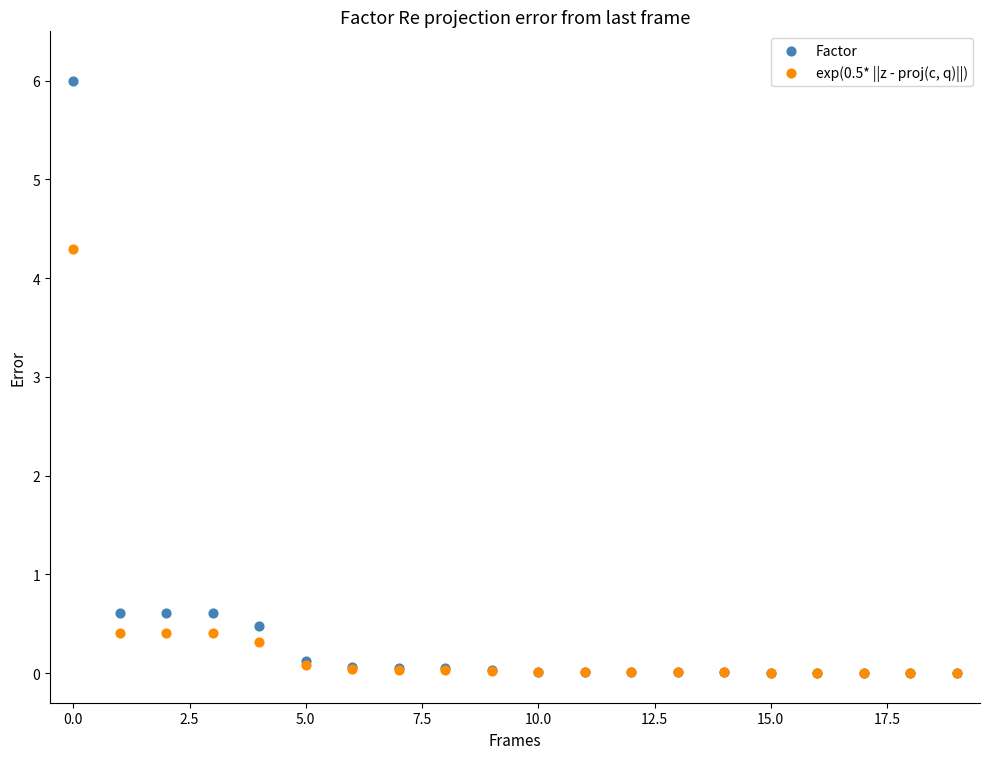

Across all series, what Y value is closest to 3?

4.3